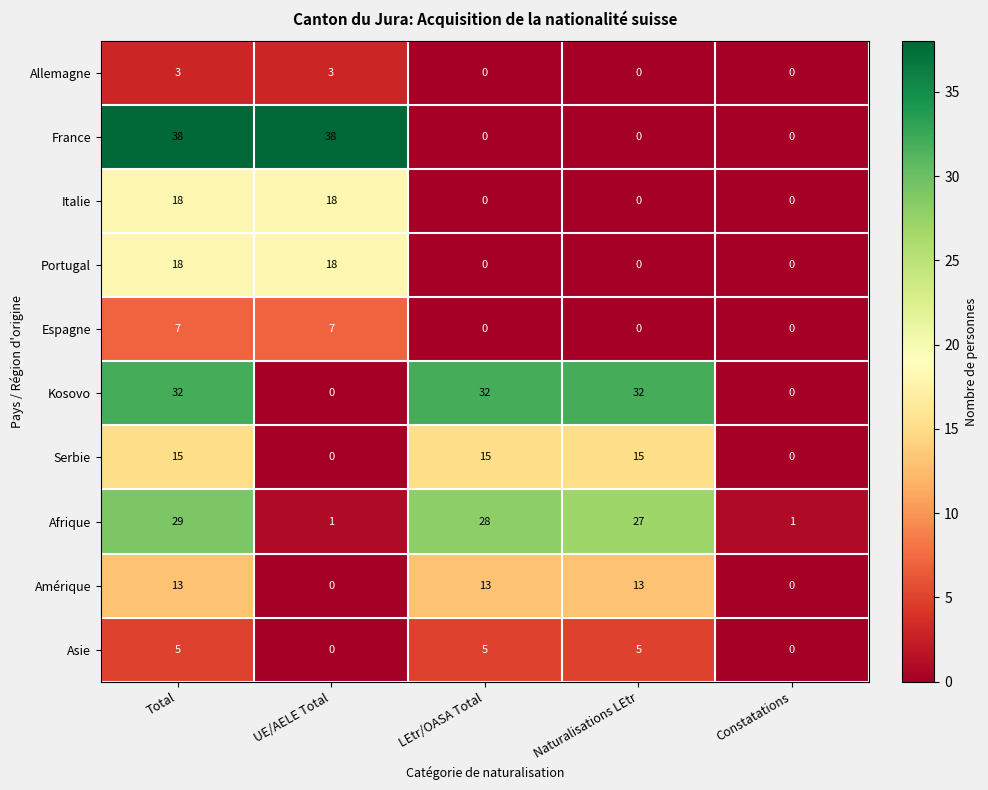

What is the difference between the highest and lowest values at LEtr/OASA Total?

32